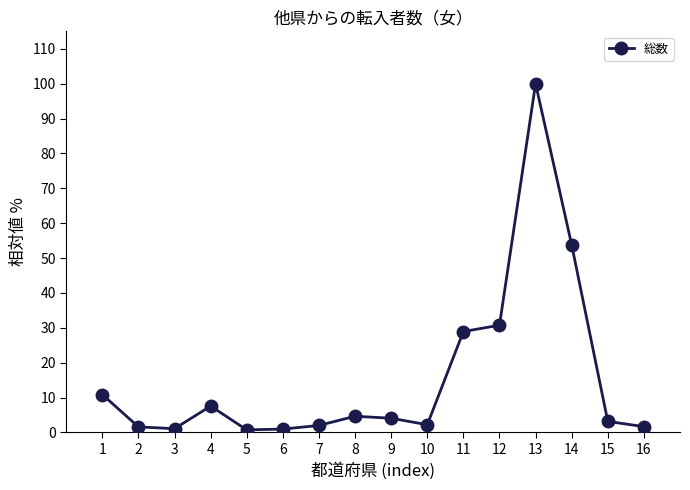

What is the value of the 16th point from the left?

1.7